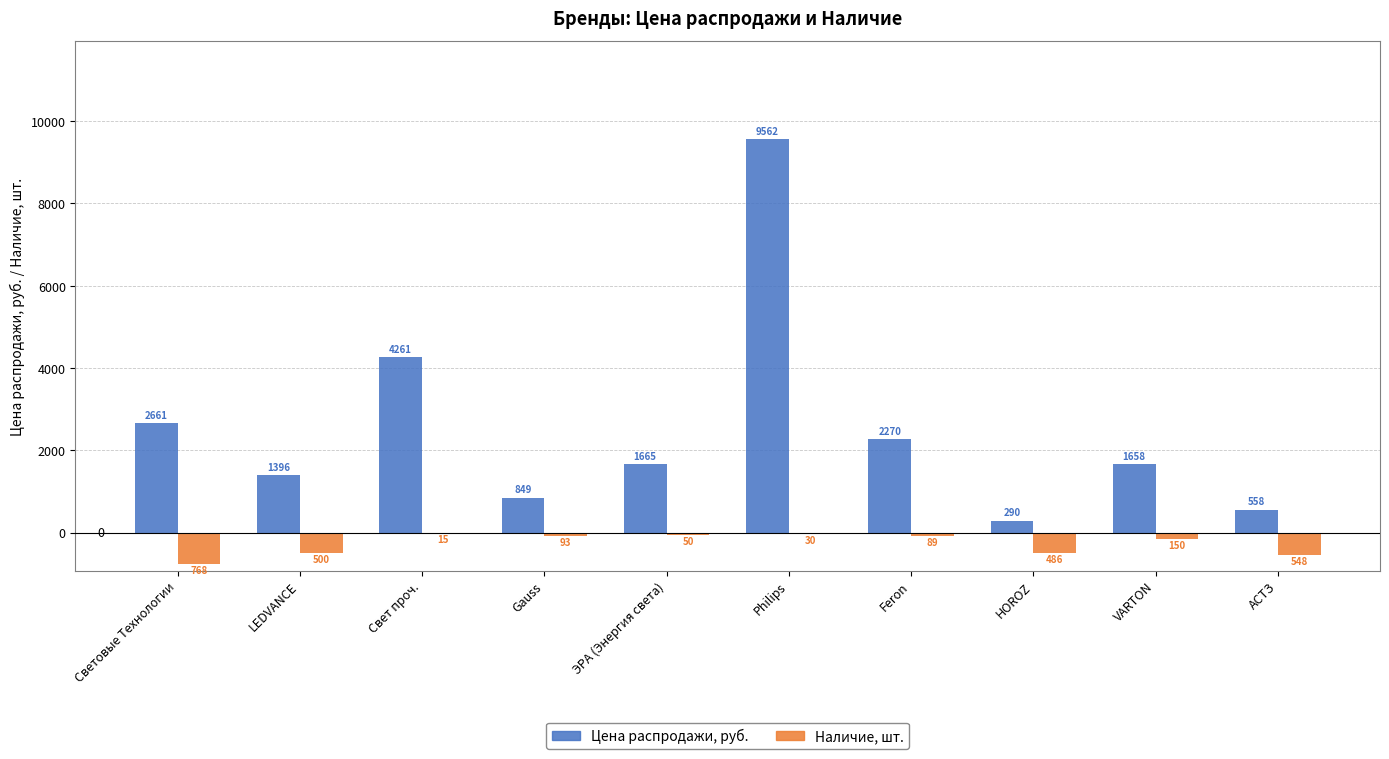

Where is Цена распродажи, руб. nearest to the value 4925?

Свет проч.